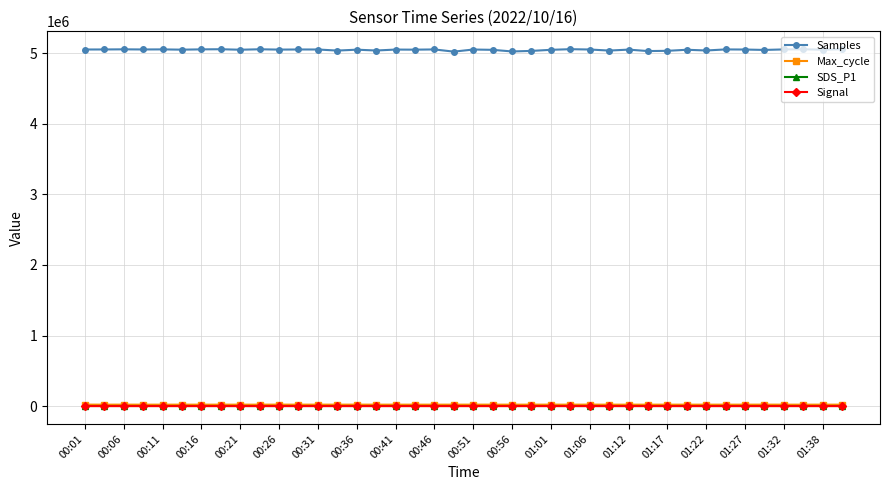

Which series has the widest spread of values?

Samples